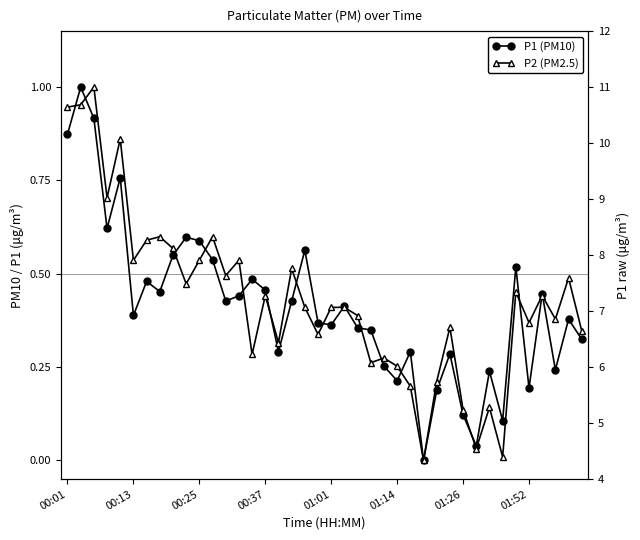

Reading left to right, what are all the values shown in this chart?

P1 (PM10): 0.9	1.0	0.9	0.6	0.8	0.4	0.5	0.5	0.5	0.6	0.6	0.5	0.4	0.4	0.5	0.5	0.3	0.4	0.6	0.4	0.4	0.4	0.4	0.3	0.3	0.2	0.3	0.0	0.2	0.3	0.1	0.0	0.2	0.1	0.5	0.2	0.4	0.2	0.4	0.3
P2 (PM2.5): 0.9	1.0	1.0	0.7	0.9	0.5	0.6	0.6	0.6	0.5	0.5	0.6	0.5	0.5	0.3	0.4	0.3	0.5	0.4	0.3	0.4	0.4	0.4	0.3	0.3	0.3	0.2	0.0	0.2	0.4	0.1	0.0	0.1	0.0	0.5	0.4	0.4	0.4	0.5	0.3